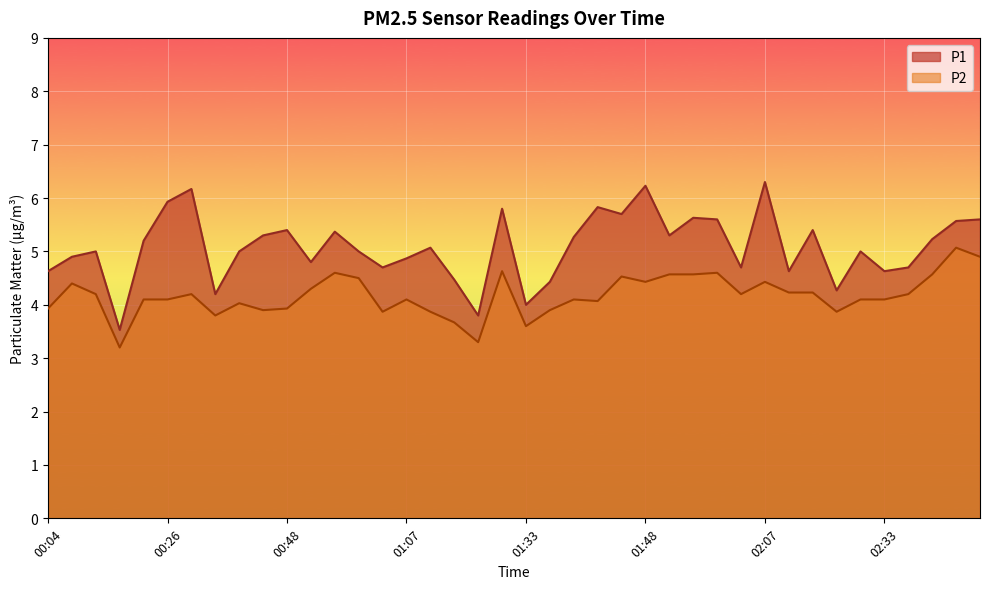

How many data points in P1 are above 5?

20